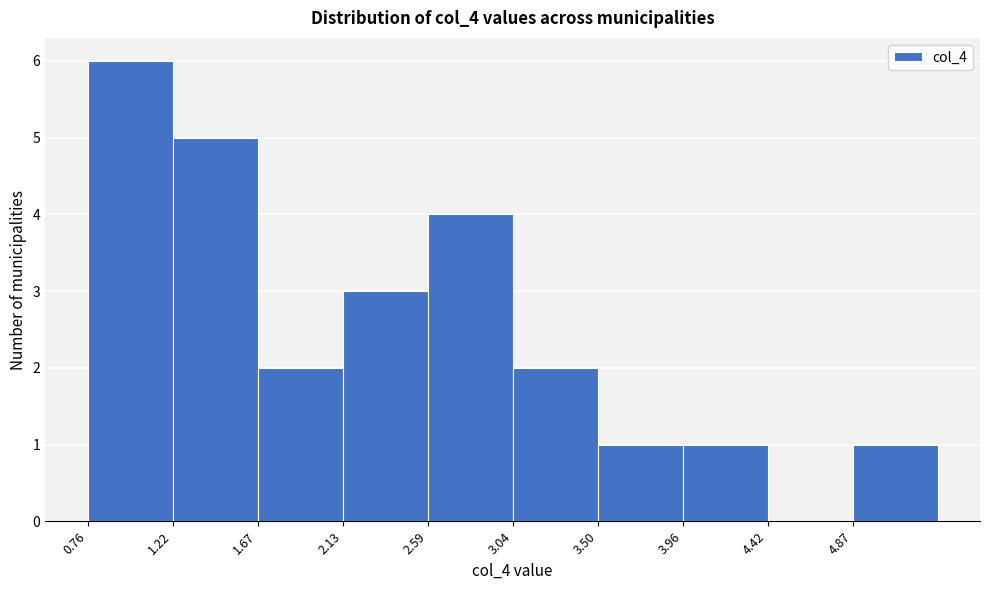

Reading left to right, list every bar in this chart as the range it spans on the x-axis followed by its height. Neither the bar edges nor the heights are printed on the chart, so give them approximately, as read against the axes.

0.75 to 1.20: 6
1.20 to 1.65: 5
1.65 to 2.15: 2
2.15 to 2.60: 3
2.60 to 3.05: 4
3.05 to 3.50: 2
3.50 to 3.95: 1
3.95 to 4.40: 1
4.40 to 4.85: 0
4.85 to 5.35: 1